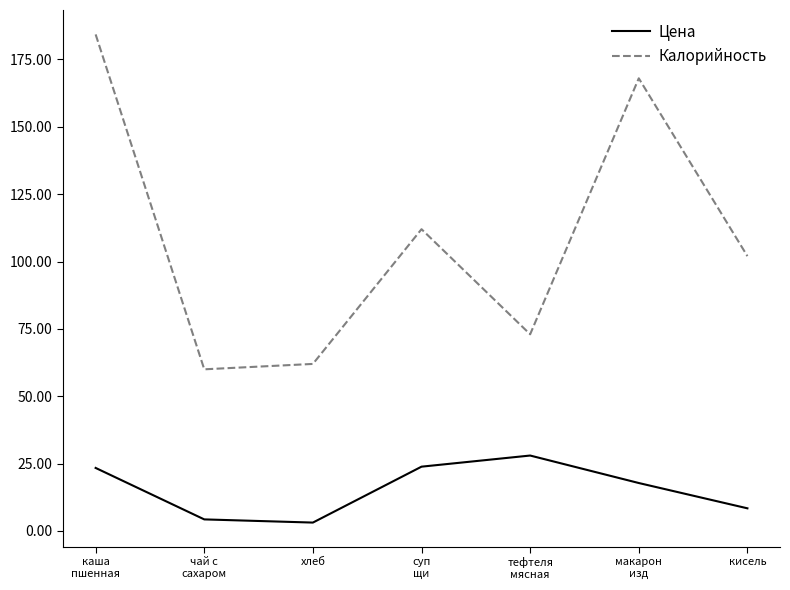

The Цена series shows 13.7 at суп
щи. True or false?

False